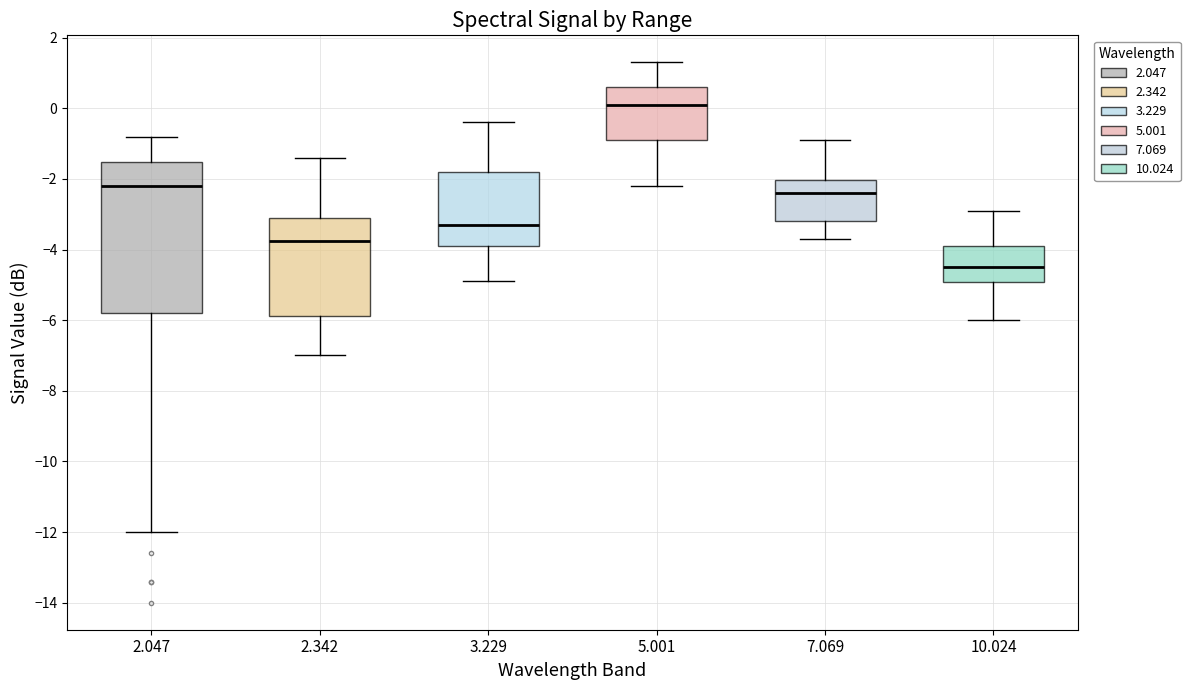

Which box's median line is the lowest?

10.024